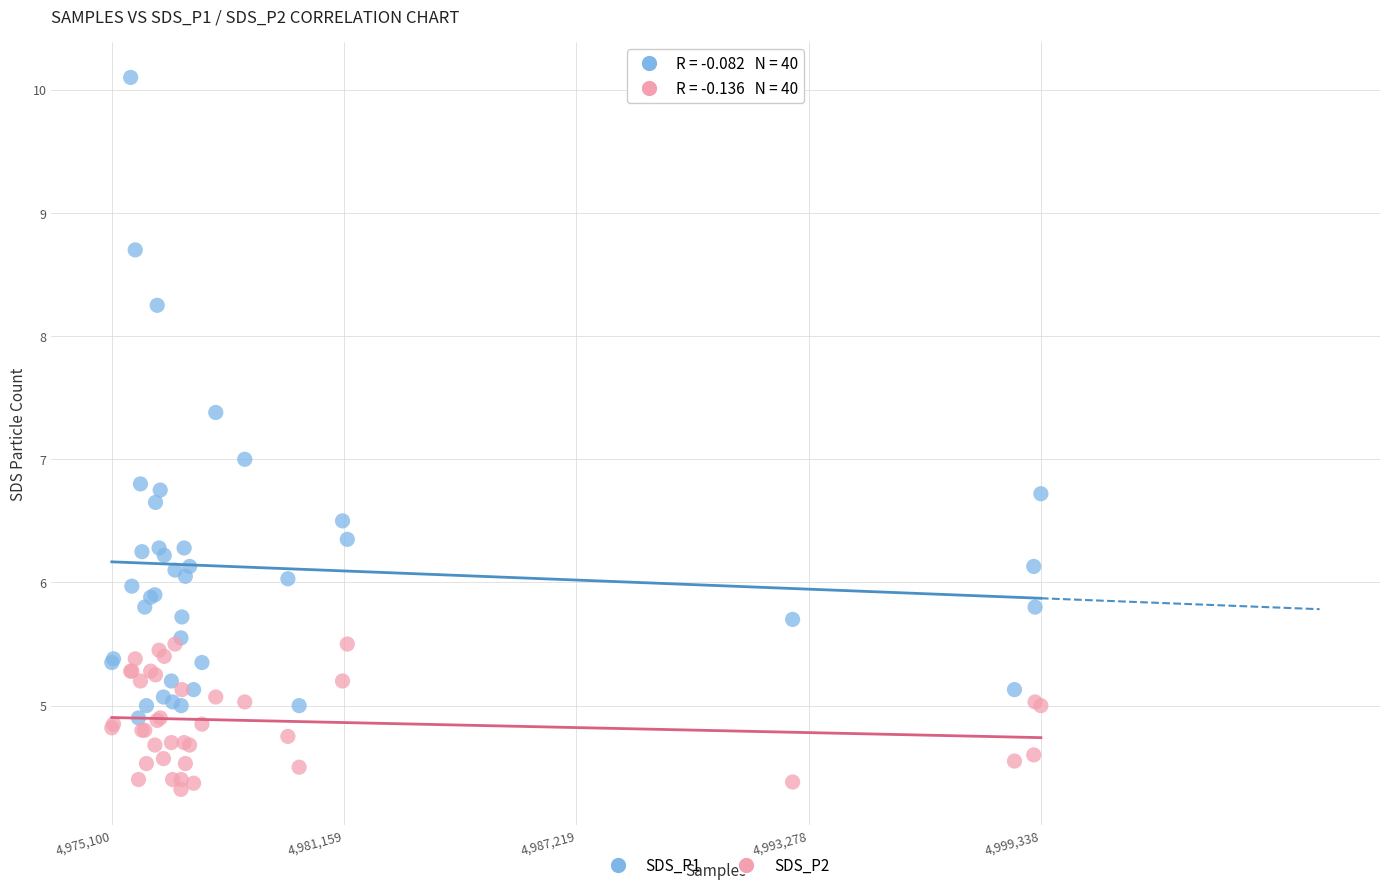

Which series contains the highest Y value?

SDS_P1